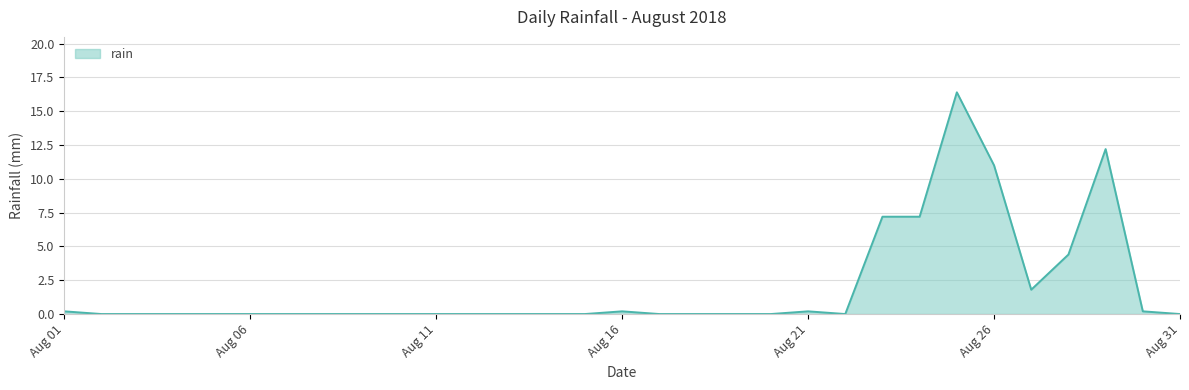

What is the maximum value shown in the chart?

16.4